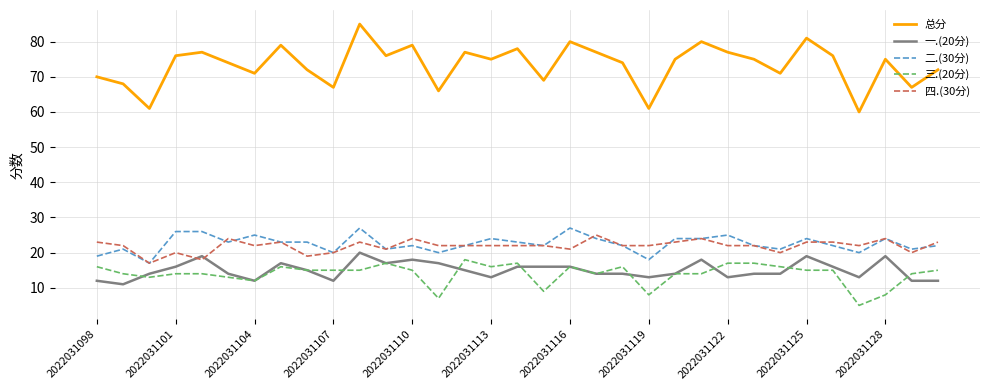

What is the smallest value displayed?

5